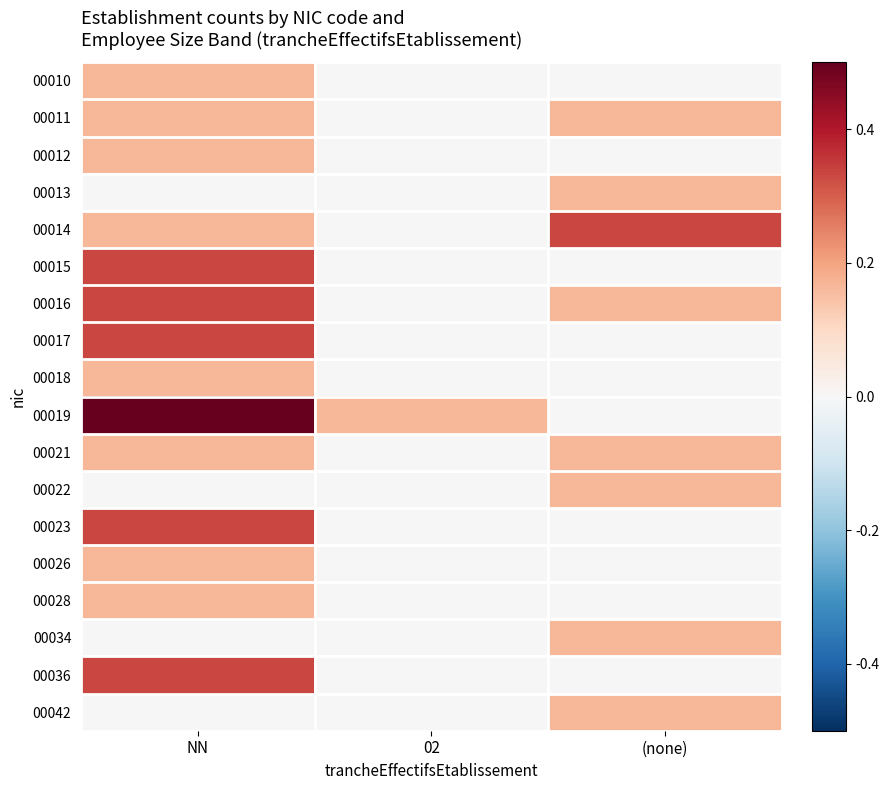

How many categories are shown in the chart?

3